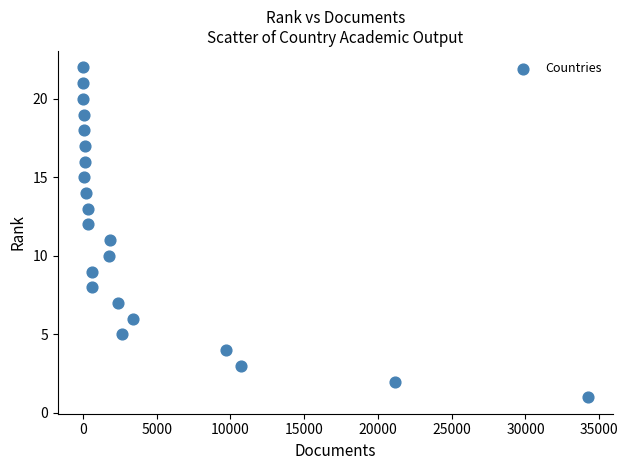

What is the range of X values (max minus min)?

34236